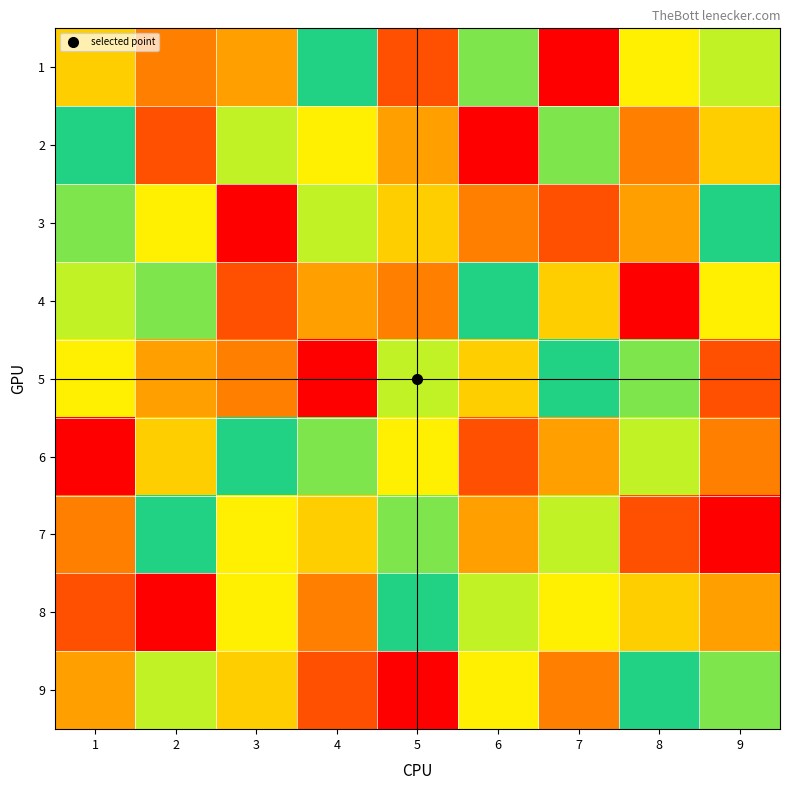

What is the smallest value displayed?

1